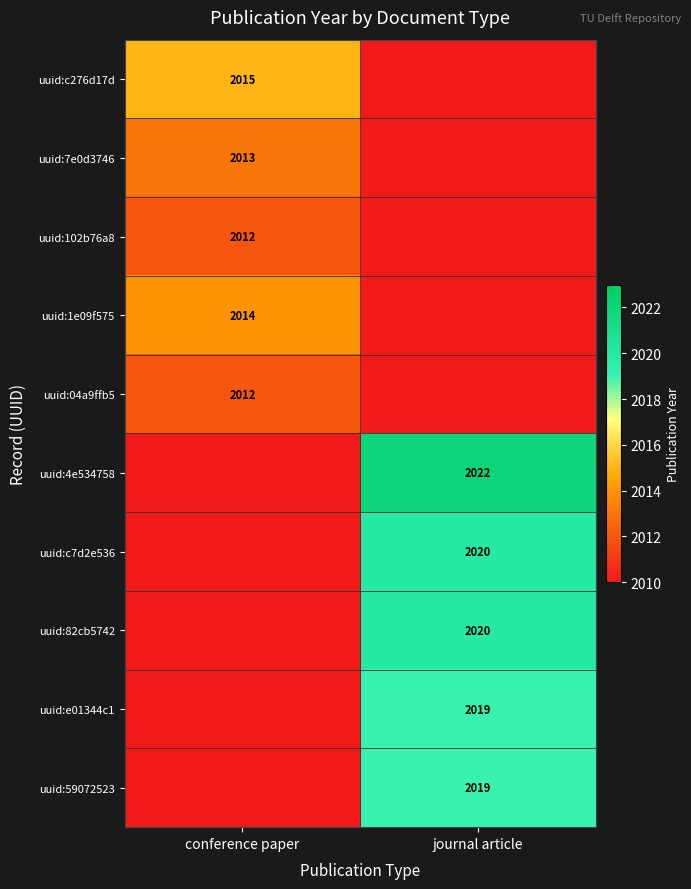

Is the value of uuid:04a9ffb5 at conference paper greater than the value of uuid:4e534758 at journal article?

No